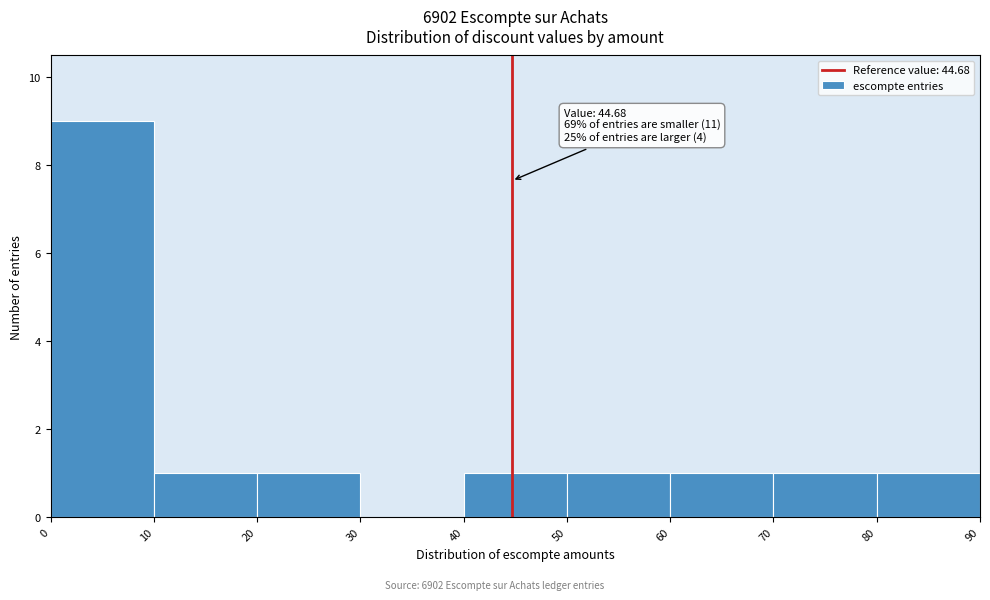

Which range on the x-axis has the tallest bar?

0 to 10